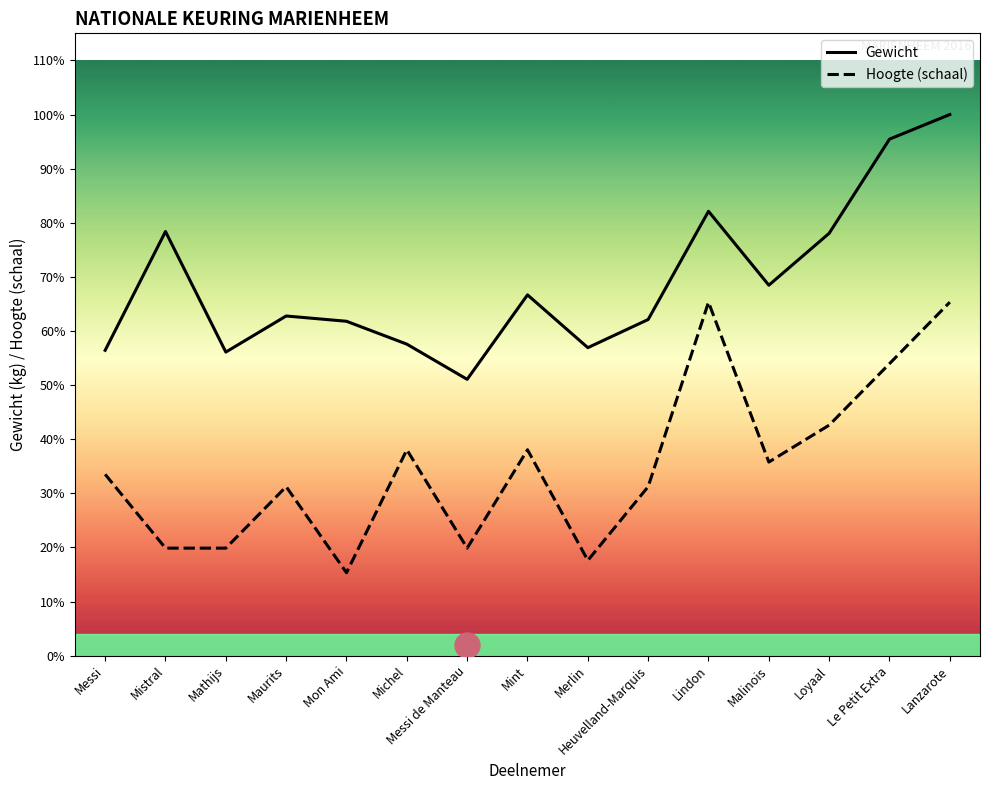

Reading left to right, what are all the values shown in this chart?

Gewicht: 347.0	482.0	345.0	386.0	380.0	354.0	314.0	410.0	350.0	382.0	505.0	421.0	480.0	587.0	615.0
Hoogte (schaal): 206.0	122.2	122.2	192.0	94.2	234.0	122.2	234.0	108.2	192.0	401.7	220.0	261.9	331.8	401.7